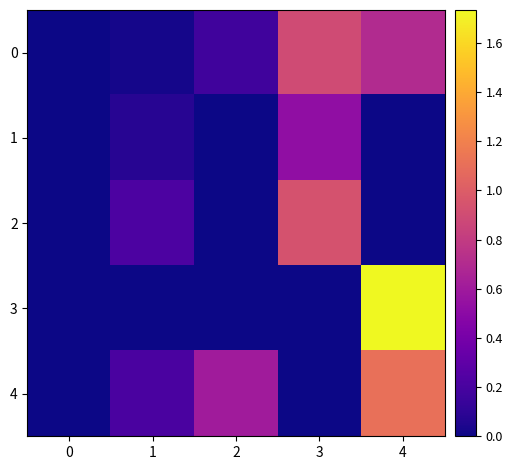

Reading left to right, list all the values displayed in this chart.

0: 0=0.0	1=0.0	2=0.2	3=0.9	4=0.7
1: 0=0.0	1=0.1	2=0.0	3=0.5	4=0.0
2: 0=0.0	1=0.2	2=0.0	3=0.9	4=0.0
3: 0=0.0	1=0.0	2=0.0	3=0.0	4=1.7
4: 0=0.0	1=0.2	2=0.6	3=0.0	4=1.1